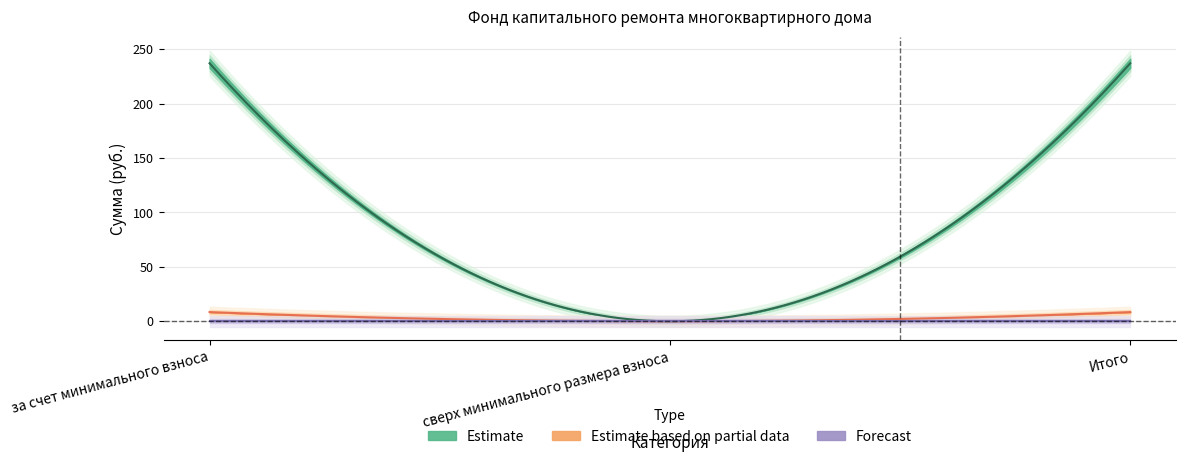

At which category does the chart reach its peak across all series?

за счет минимального взноса